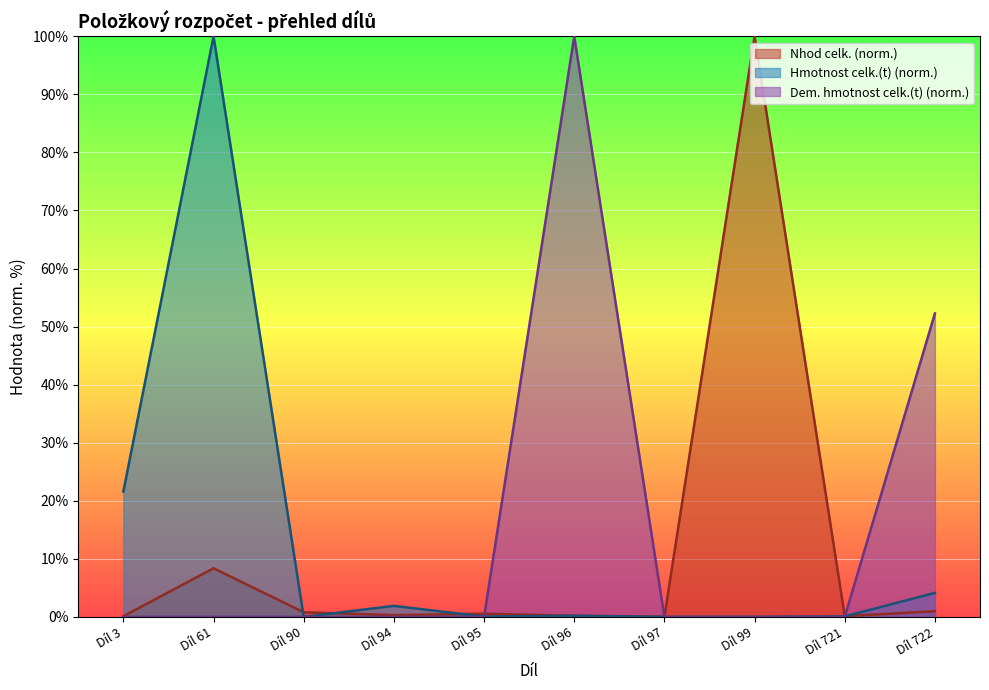

At Díl 61, list the series in order from smallest to largest.

Dem. hmotnost celk.(t) (norm.), Nhod celk. (norm.), Hmotnost celk.(t) (norm.)